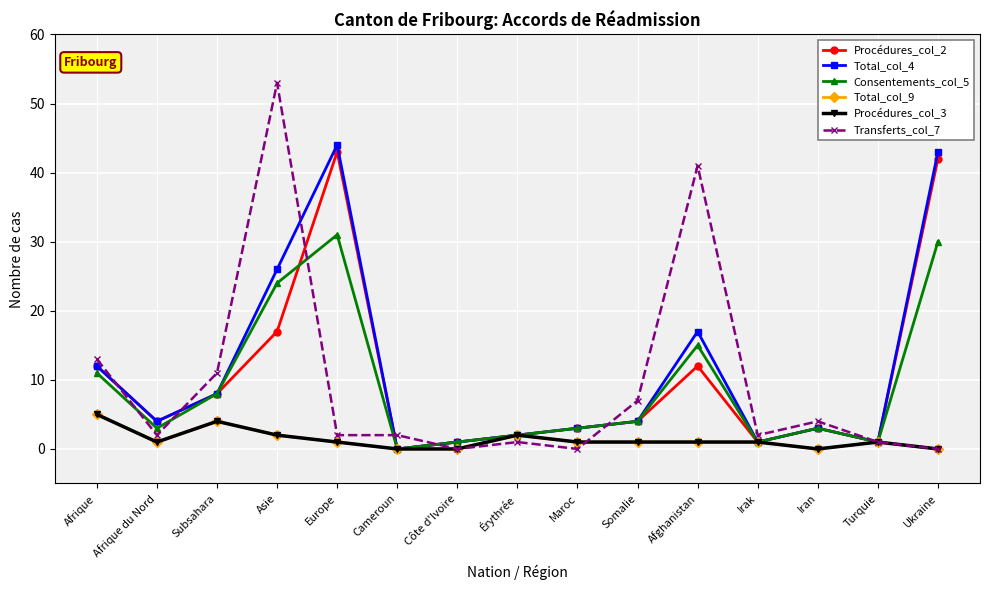

Does the chart have visible grid lines?

Yes